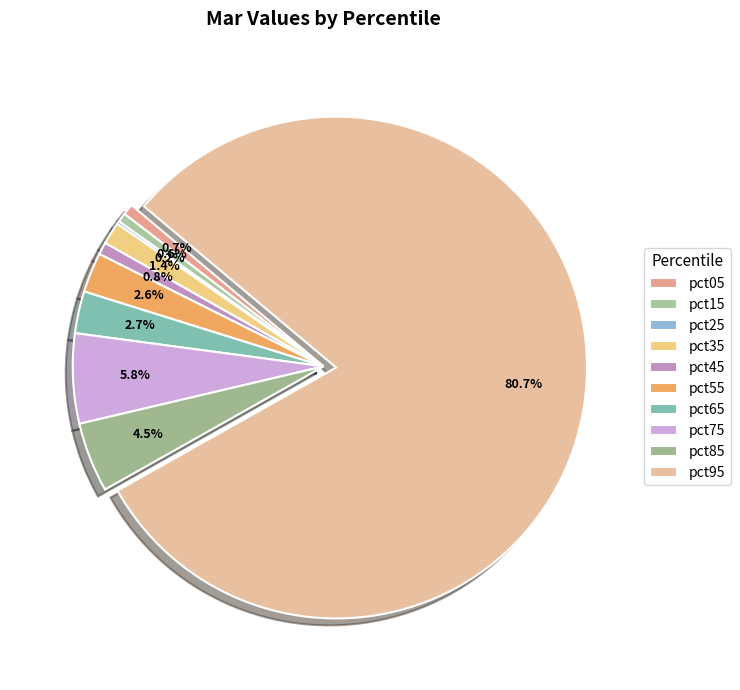

How many slices are in this pie chart?

10